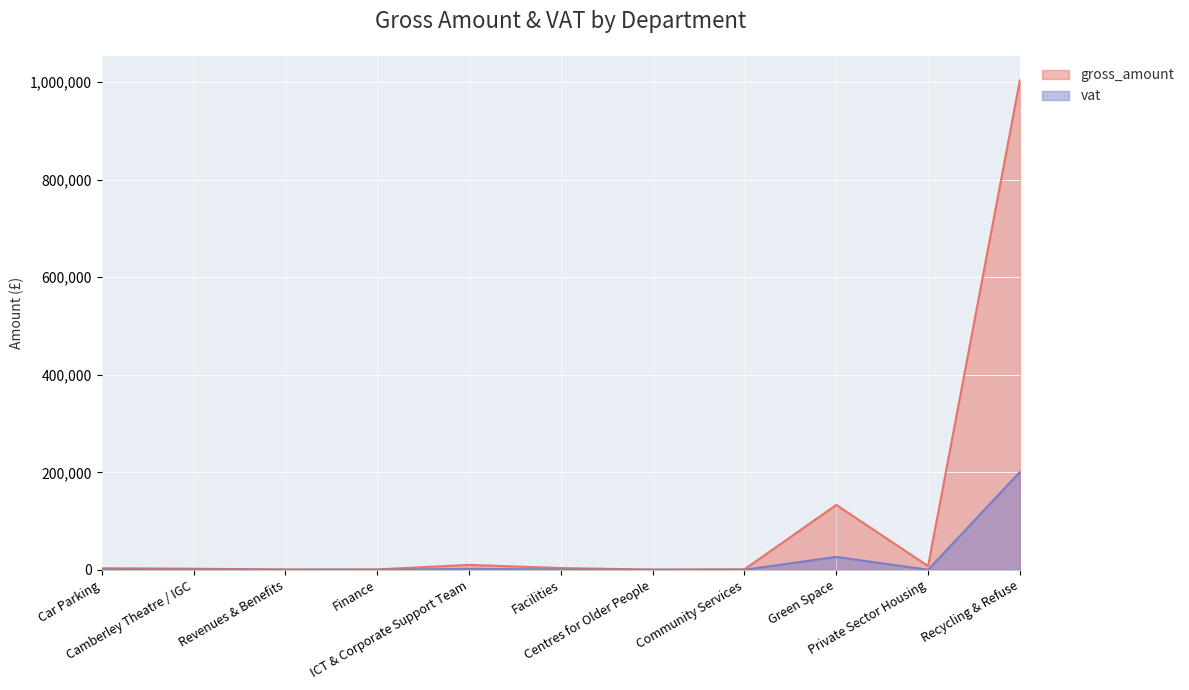

Reading right to left, transcribe all the data shown in this chart.

gross_amount: 1003776.4	7825.1	133211.5	1285.9	711.1	3793.1	10313.9	1035.0	950.0	2440.7	3421.9
vat: 200676.4	261.0	26641.5	257.2	142.2	758.6	2062.8	207.0	190.0	488.1	684.4